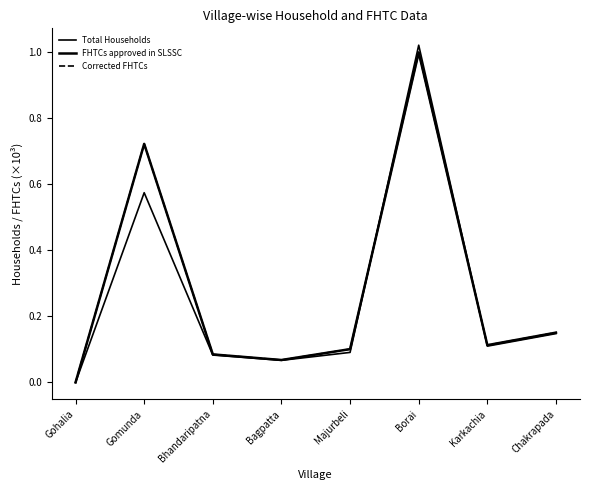

Does the chart display data point markers on the line(s)?

No